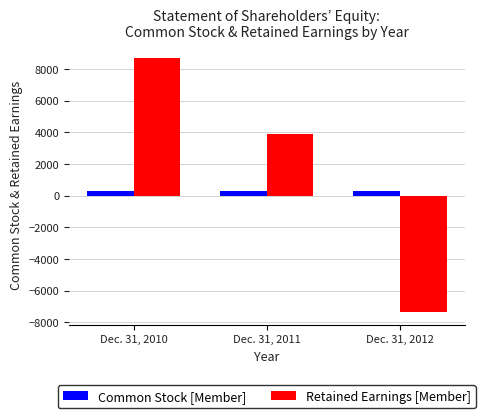

Rank the series by their maximum value, from highest to lowest.

Retained Earnings [Member], Common Stock [Member]